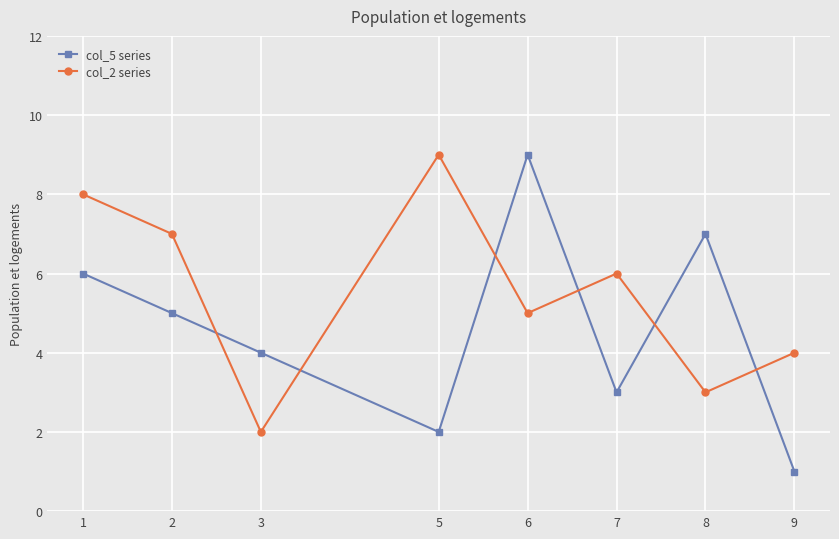

True or false: col_5 series has more than 2 points higher than both neighbors.

False